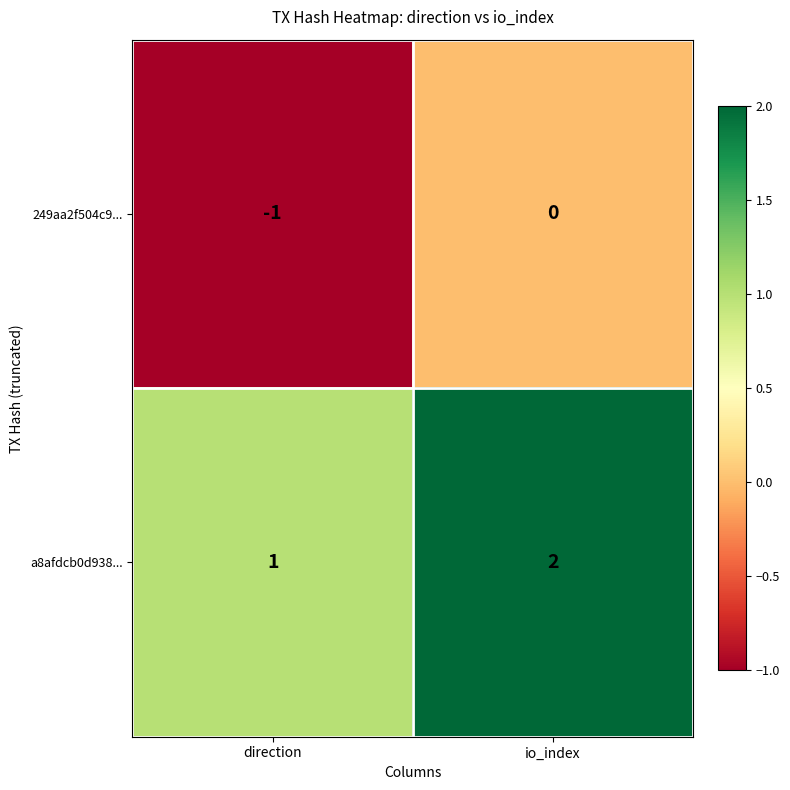

List the series in order of their peak value, lowest first.

249aa2f504c9..., a8afdcb0d938...